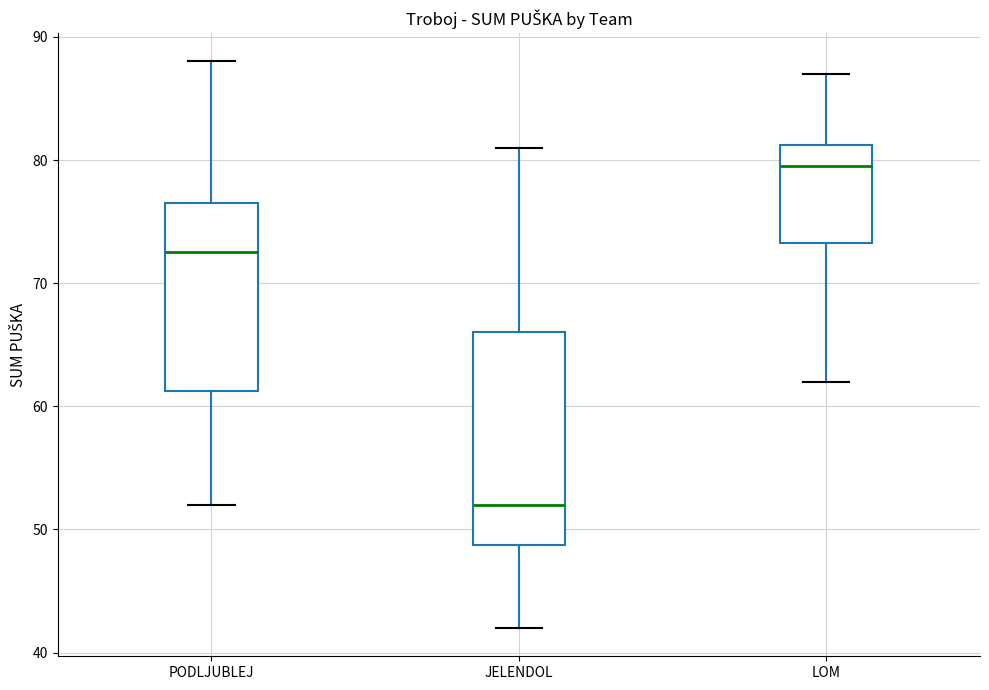

Comparing the boxes themselves (not the whiskers), which one is the tallest?

JELENDOL